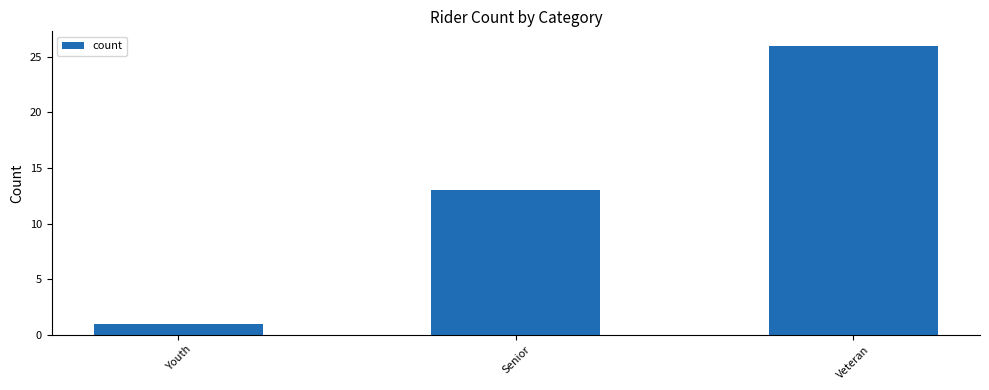

Read the value at Senior, to the nearest 5.

15